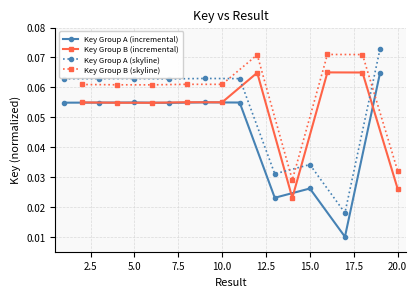

How many interior local valleys does the Key Group B (skyline) series have?

3